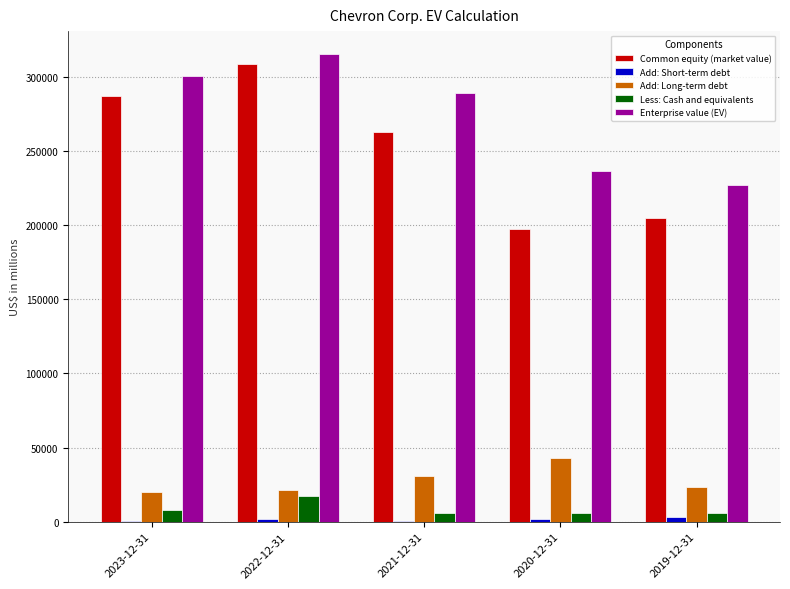

Which series has the largest total across all categories?

Enterprise value (EV)